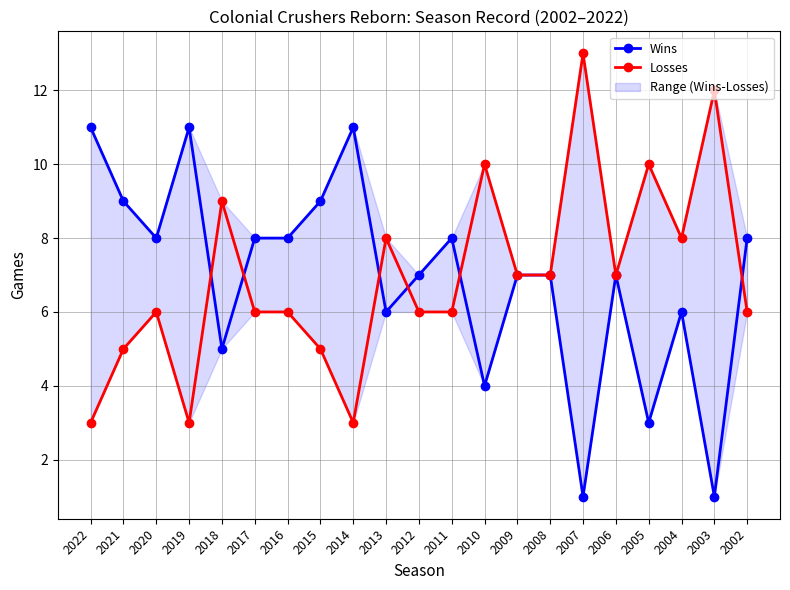

Which series has the largest total across all categories?

Losses